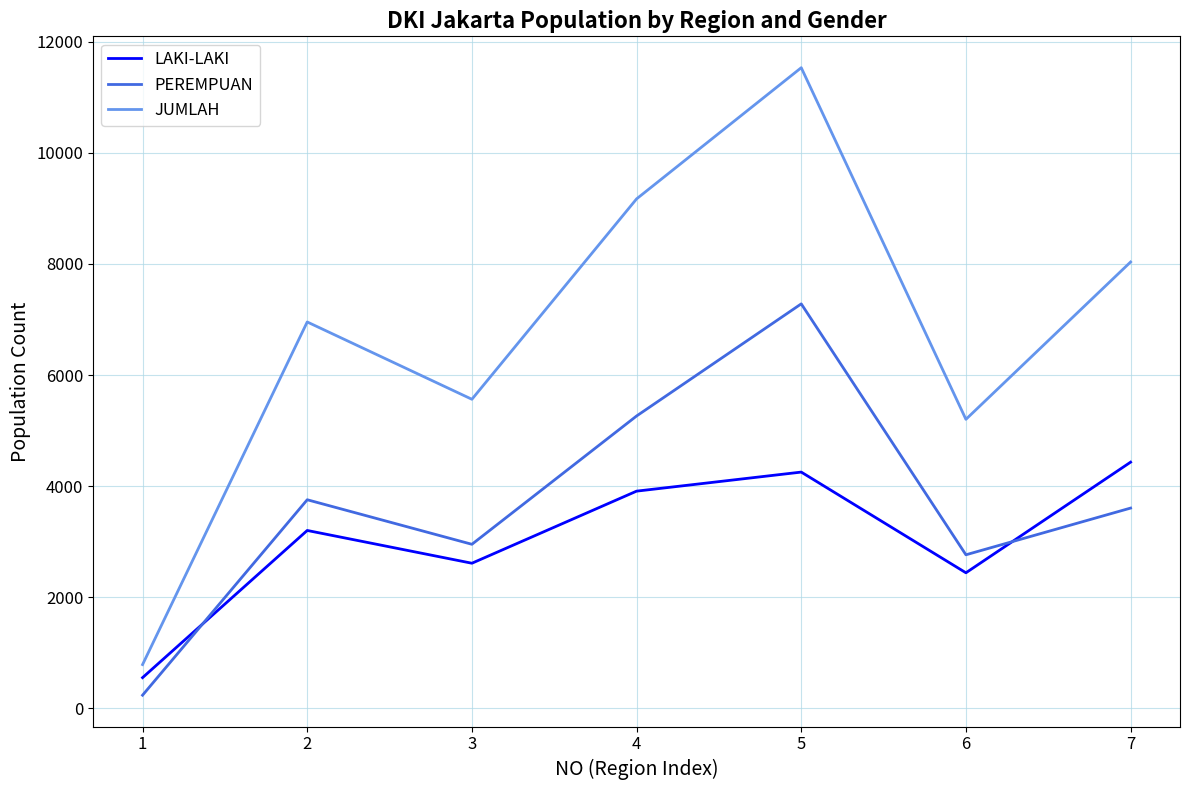

How many lines are shown in the chart?

3